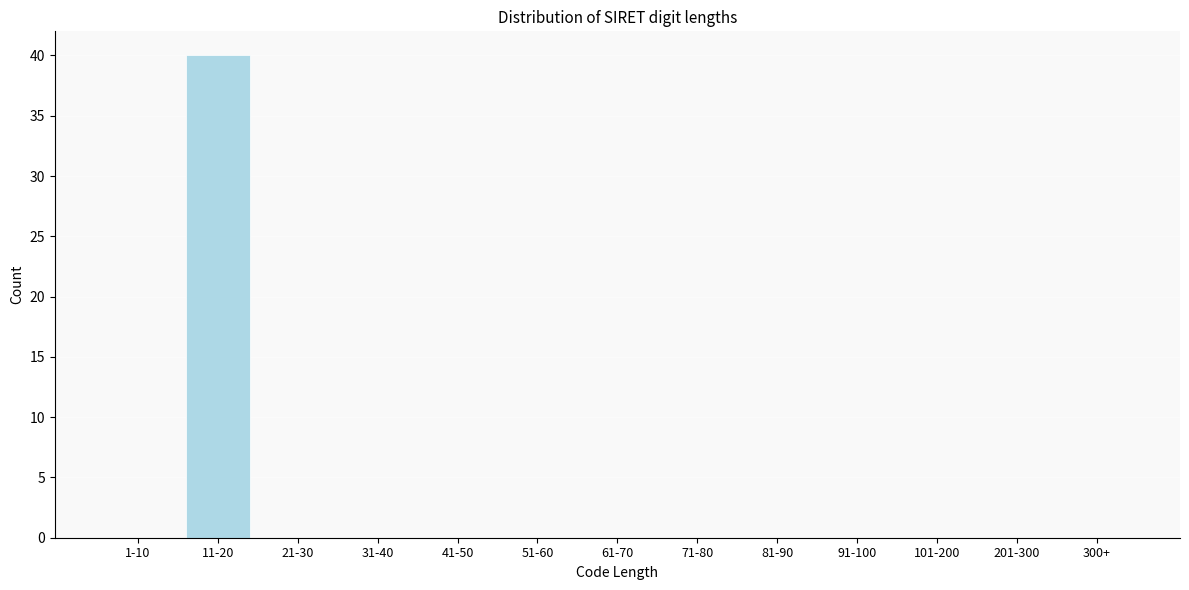

Reading left to right, list all the values displayed in this chart.

1-10=0	11-20=40	21-30=0	31-40=0	41-50=0	51-60=0	61-70=0	71-80=0	81-90=0	91-100=0	101-200=0	201-300=0	300+=0